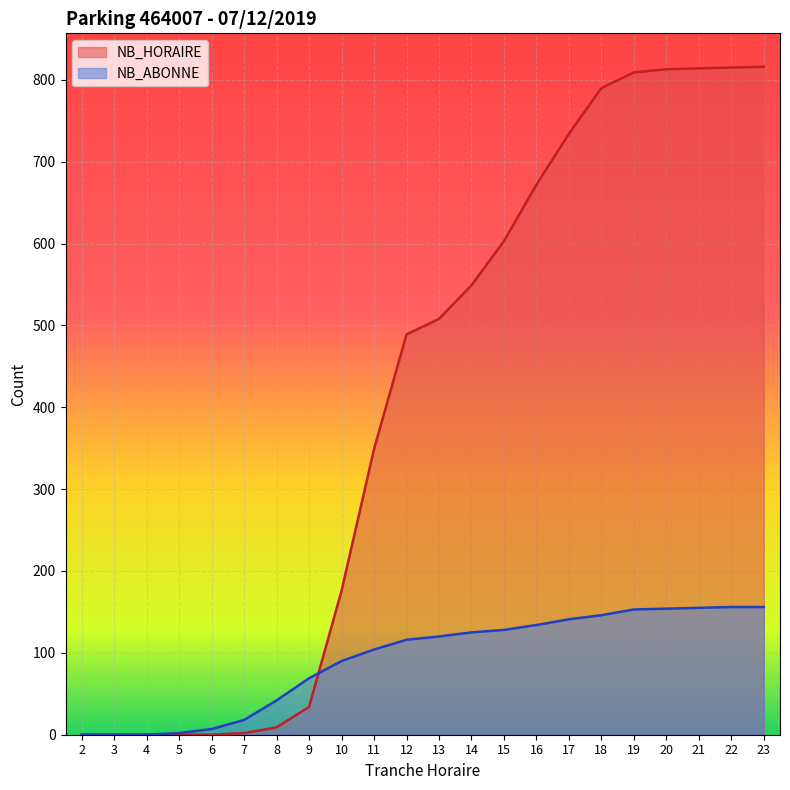

Where is NB_ABONNE nearest to the value 78?

9